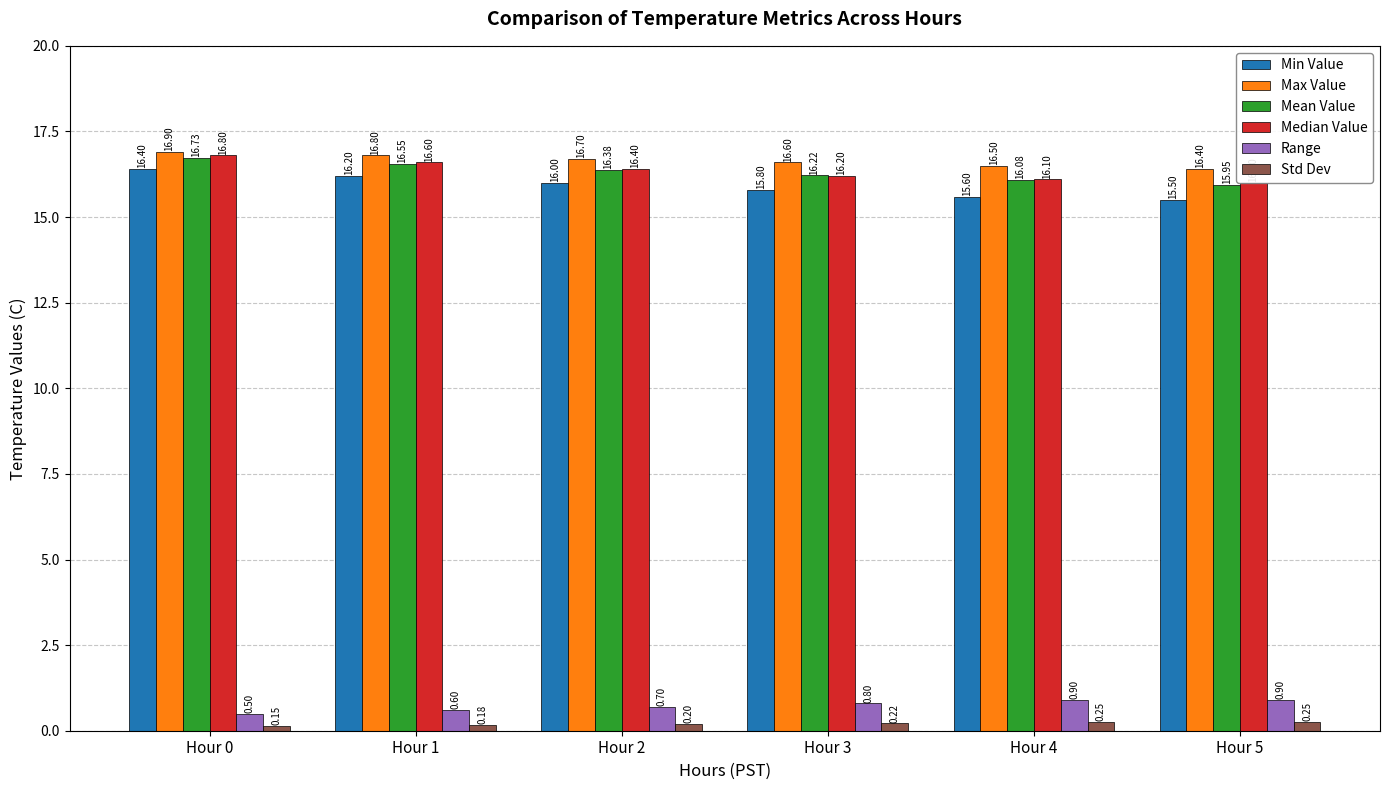

What is the value of the Range bar at the 6th from the left?

0.9